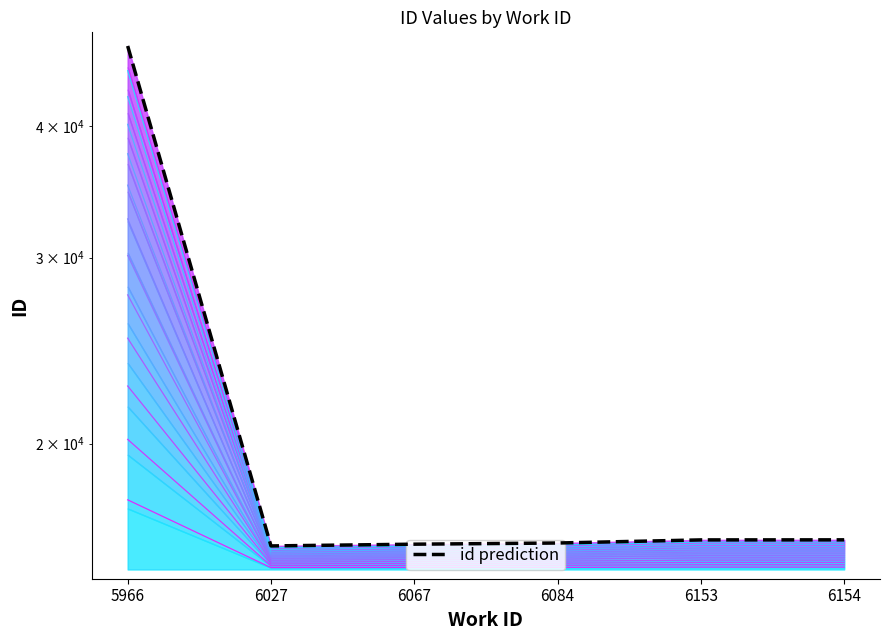

Reading left to right, what are all the values shown in this chart?

47604	16004	16065	16106	16216	16218